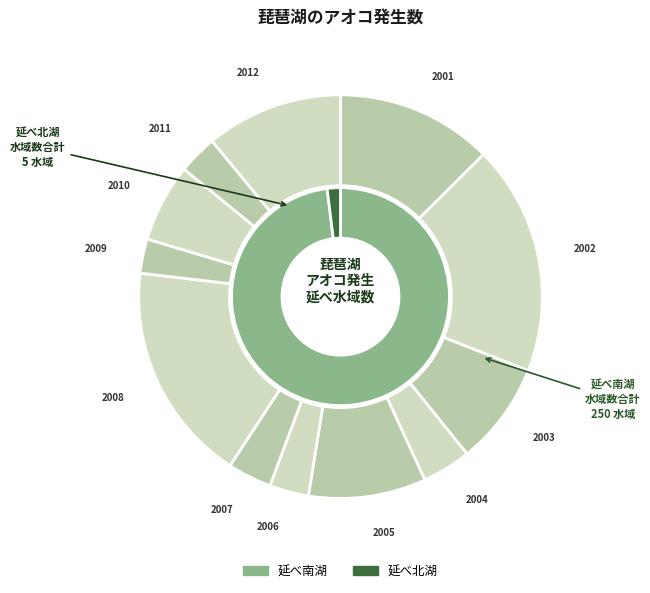

Which series has the largest range (max minus min)?

延べ南湖